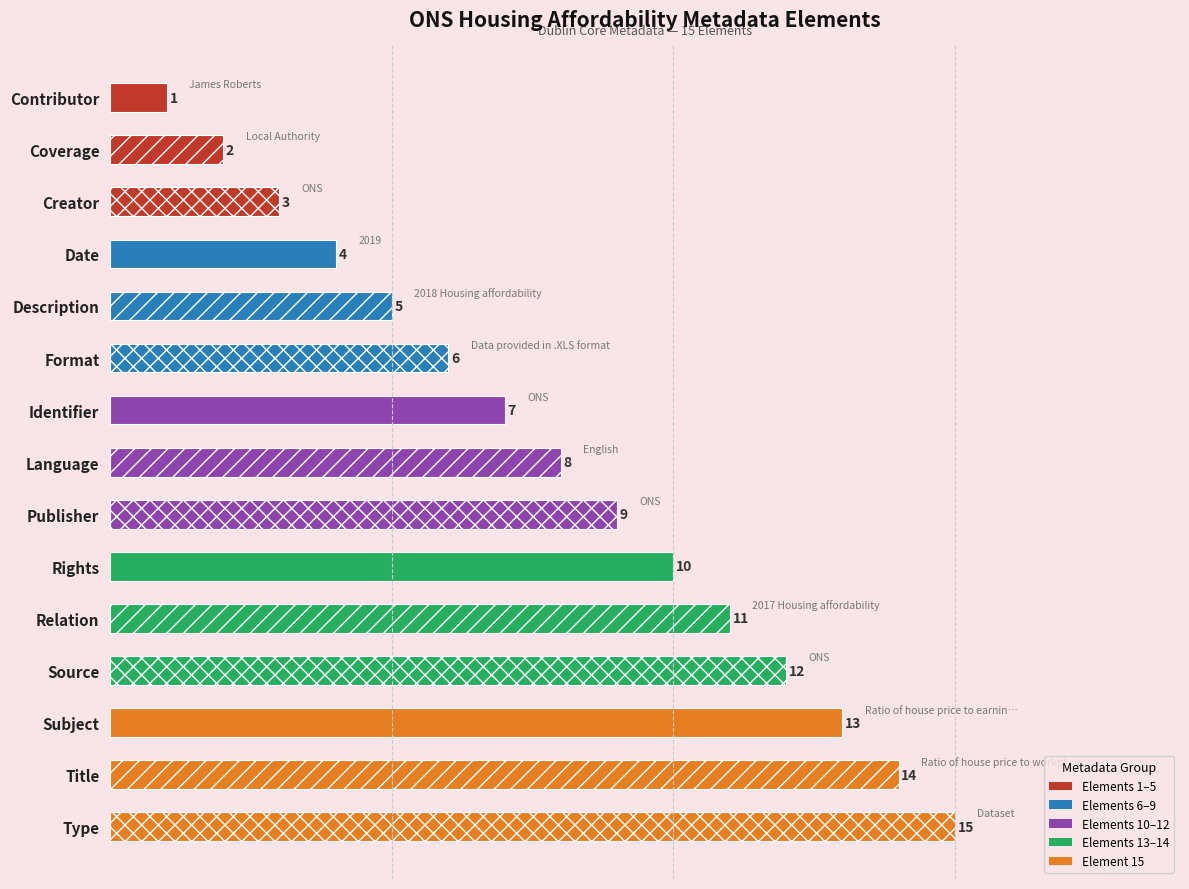

True or false: the data shows 17 at Relation.

False